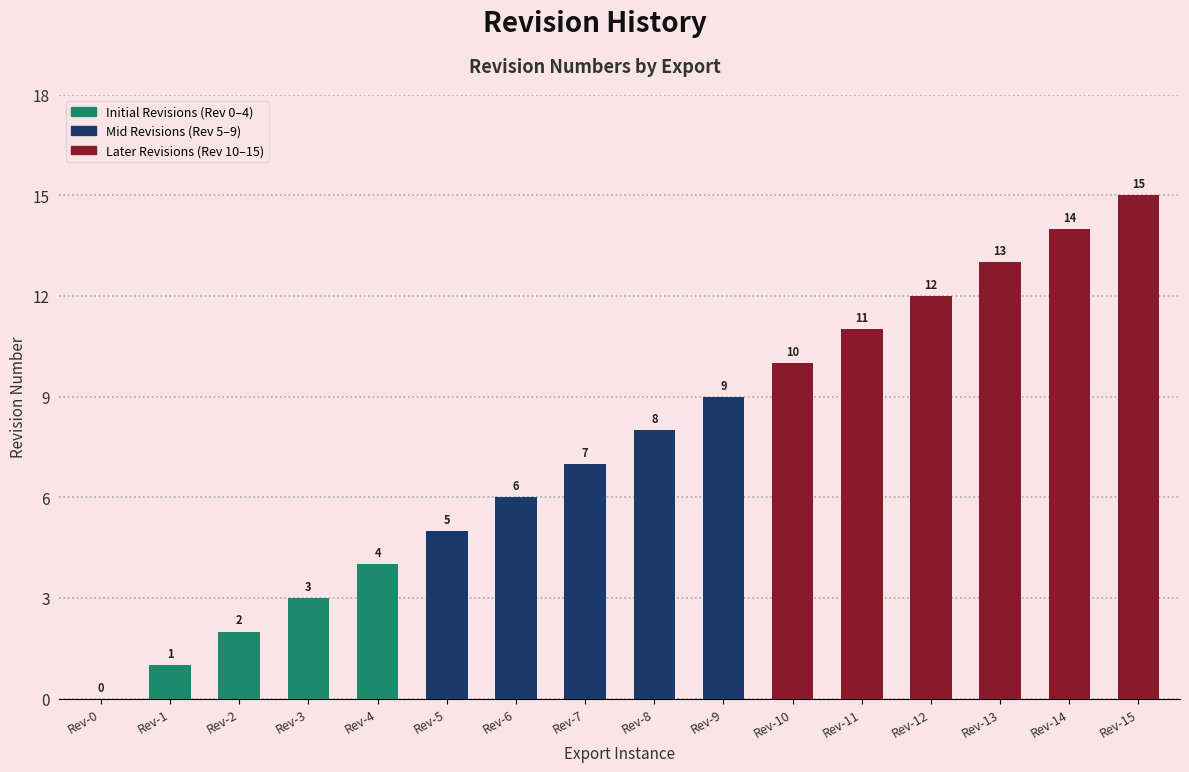

How many values are above zero?

15